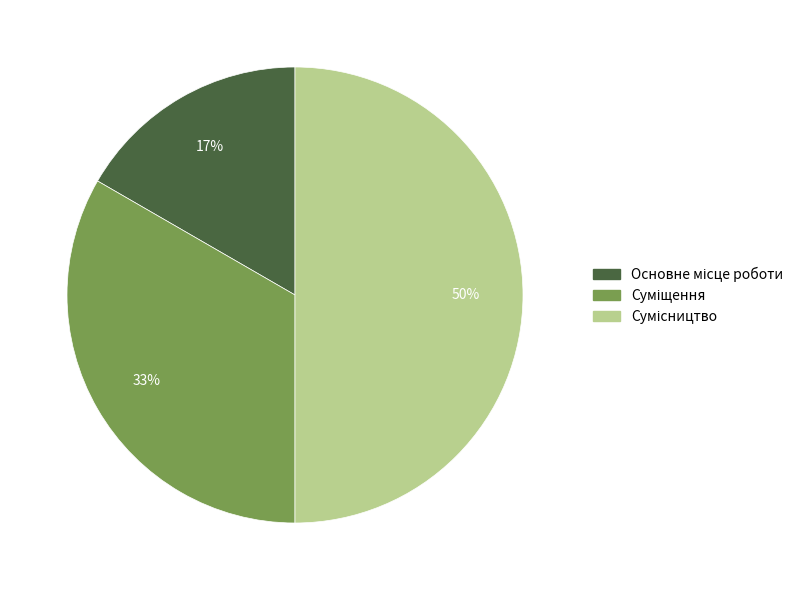

To the nearest percent, what is the average slice percentage?

33%